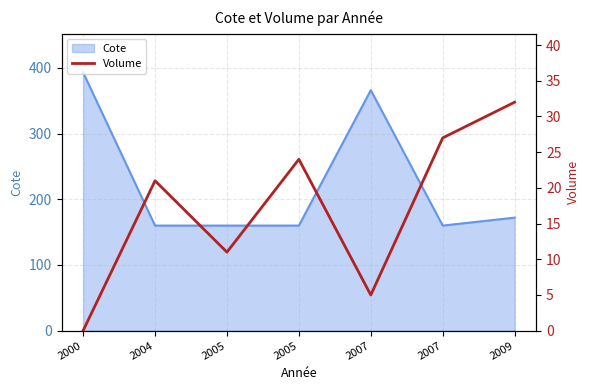

At which category does the data reach its first local valley?

2005